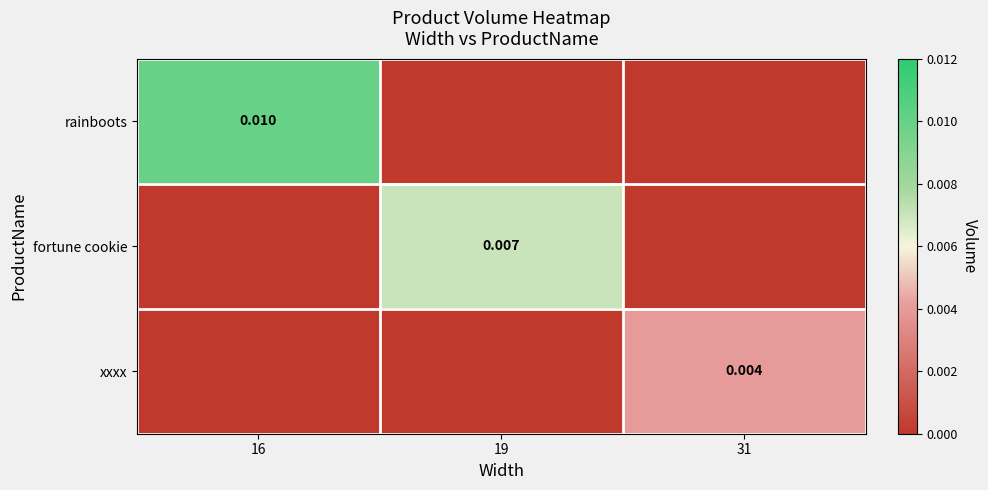

Rank the series by their average value, from lowest to highest.

xxxx, fortune cookie, rainboots